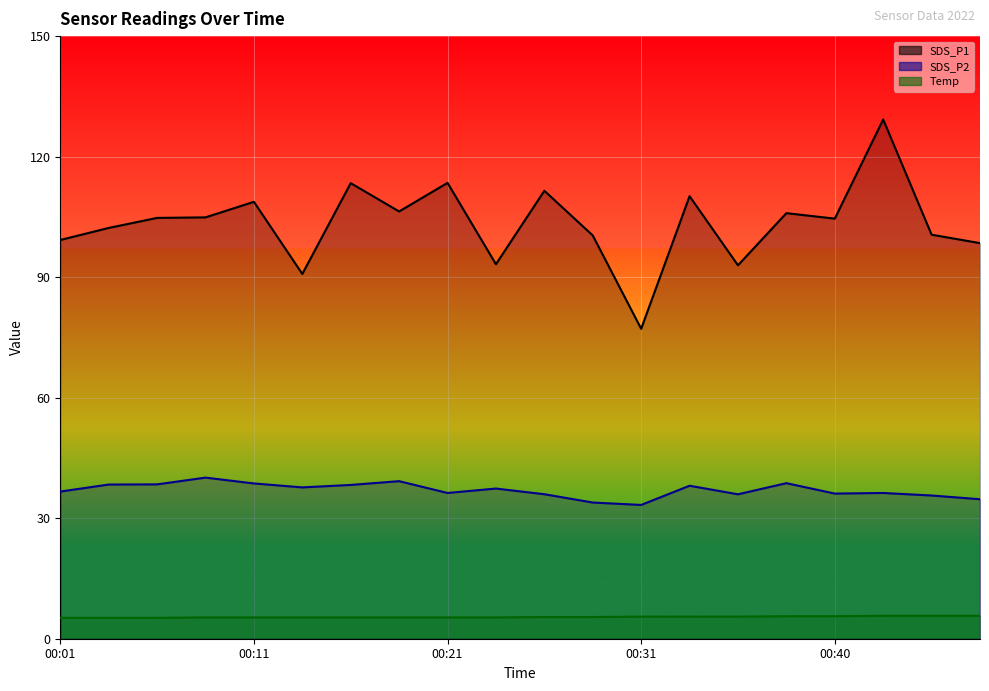

How many data points in SDS_P2 are above 37?

10